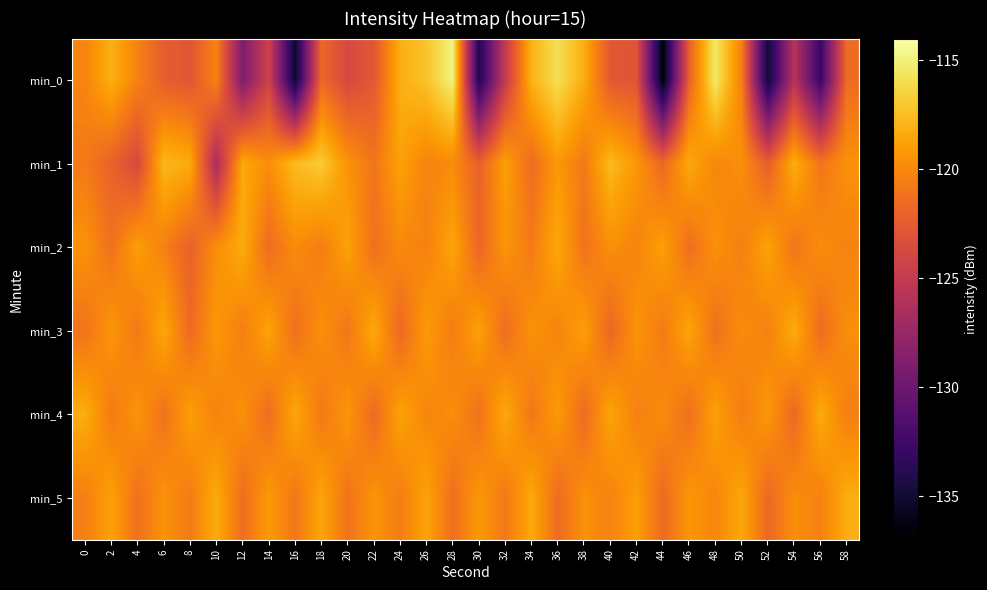

How many categories are shown in the chart?

30